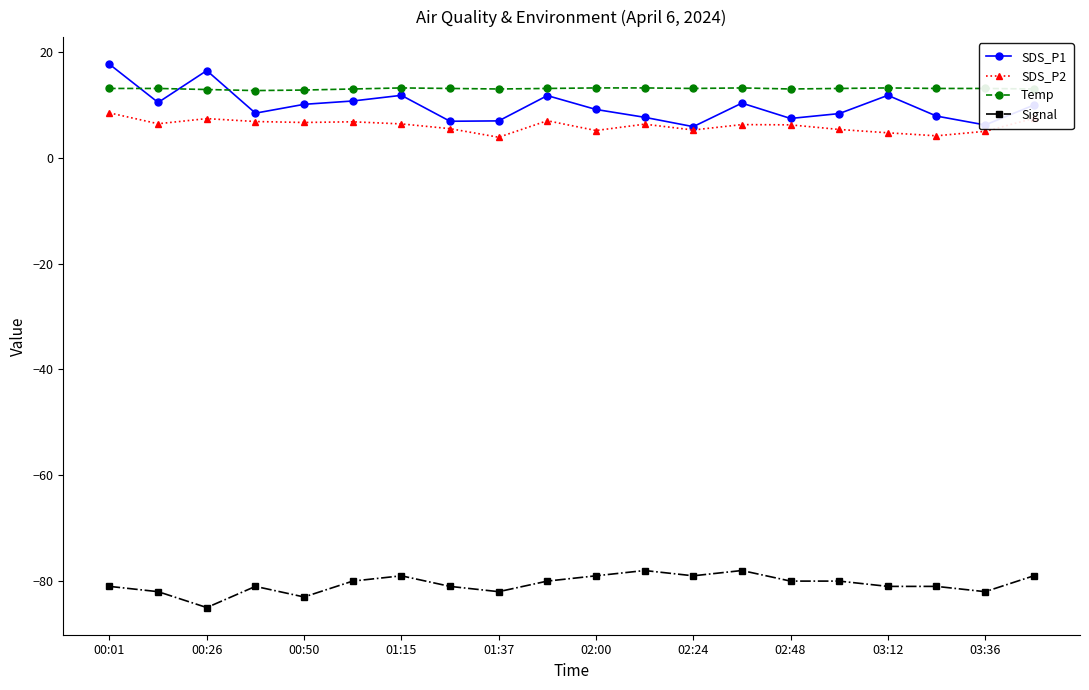

In SDS_P1, how many points are higher than both neighbors (excluding endpoints)?

5